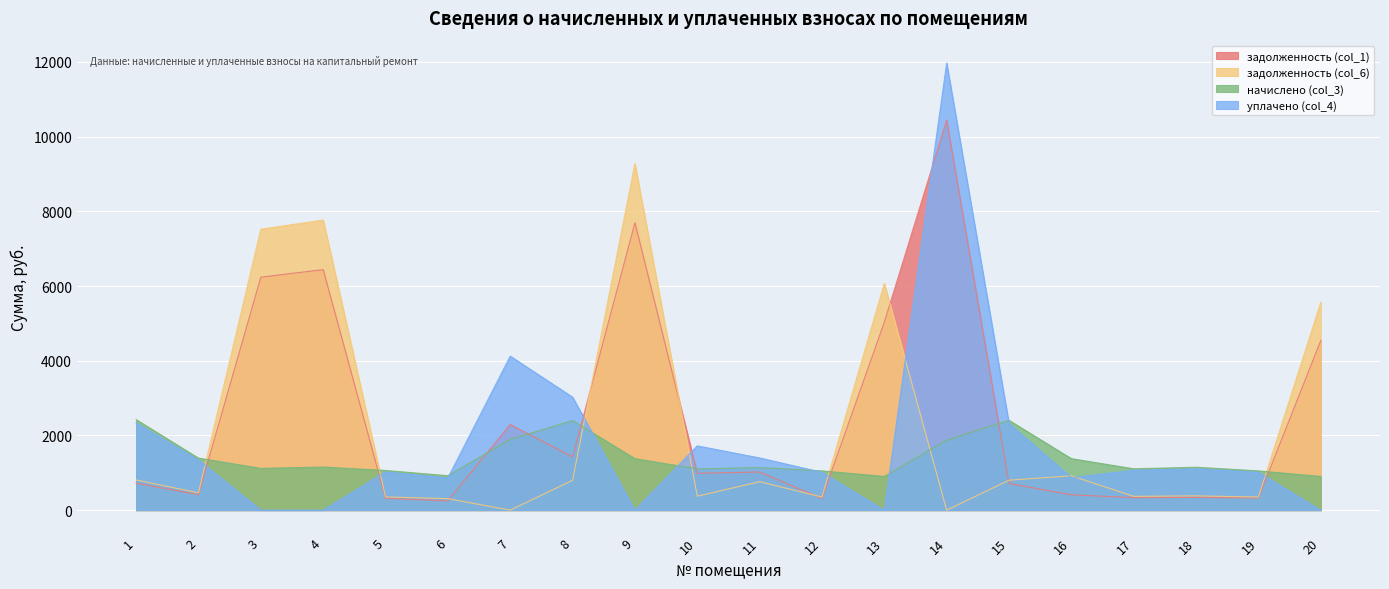

How many interior local peaks does the задолженность (col_1) series have?

6